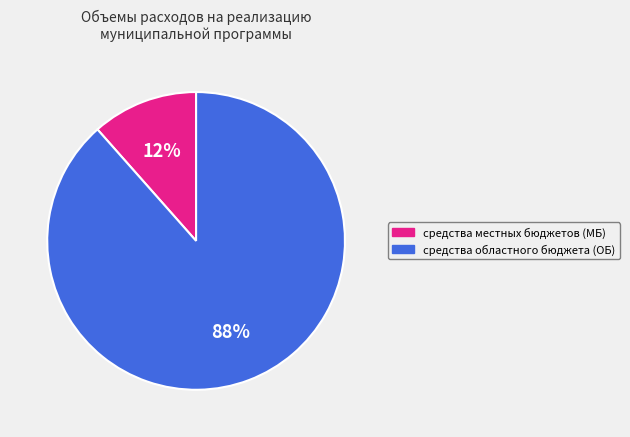

Which category has the smallest portion of the pie?

средства местных бюджетов (МБ)